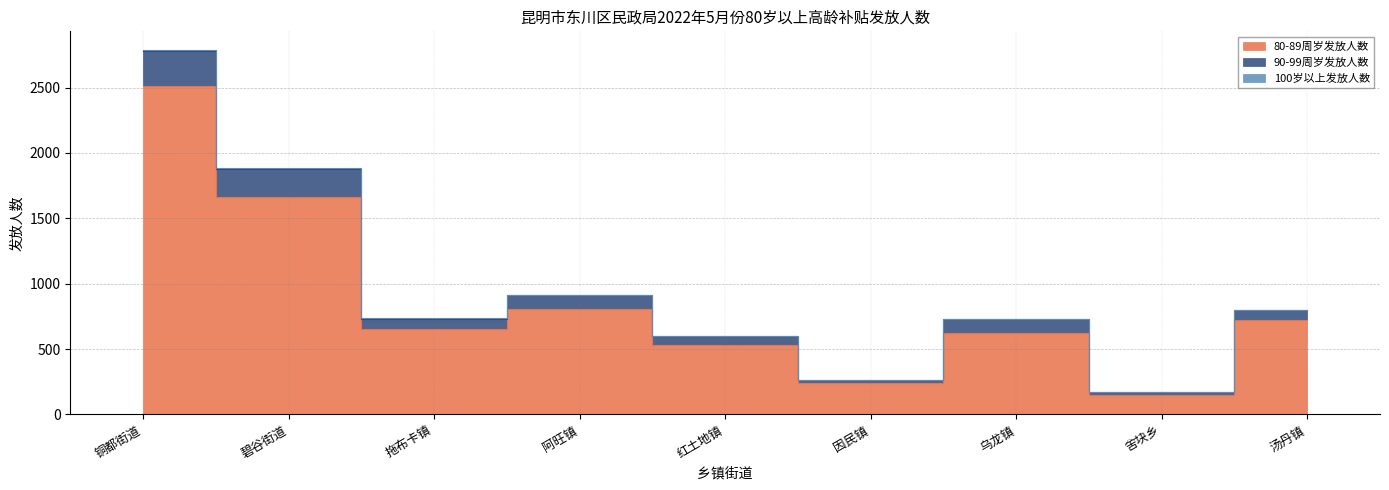

At how many categories does at least one series exceed 627?

6